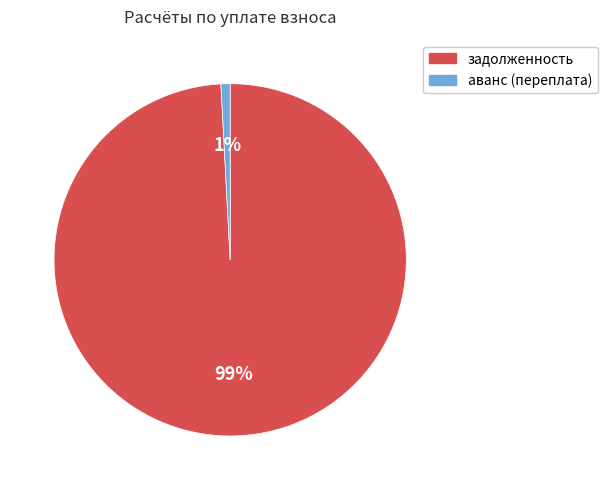

Combined, do аванс (переплата) and задолженность account for over 50%?

Yes